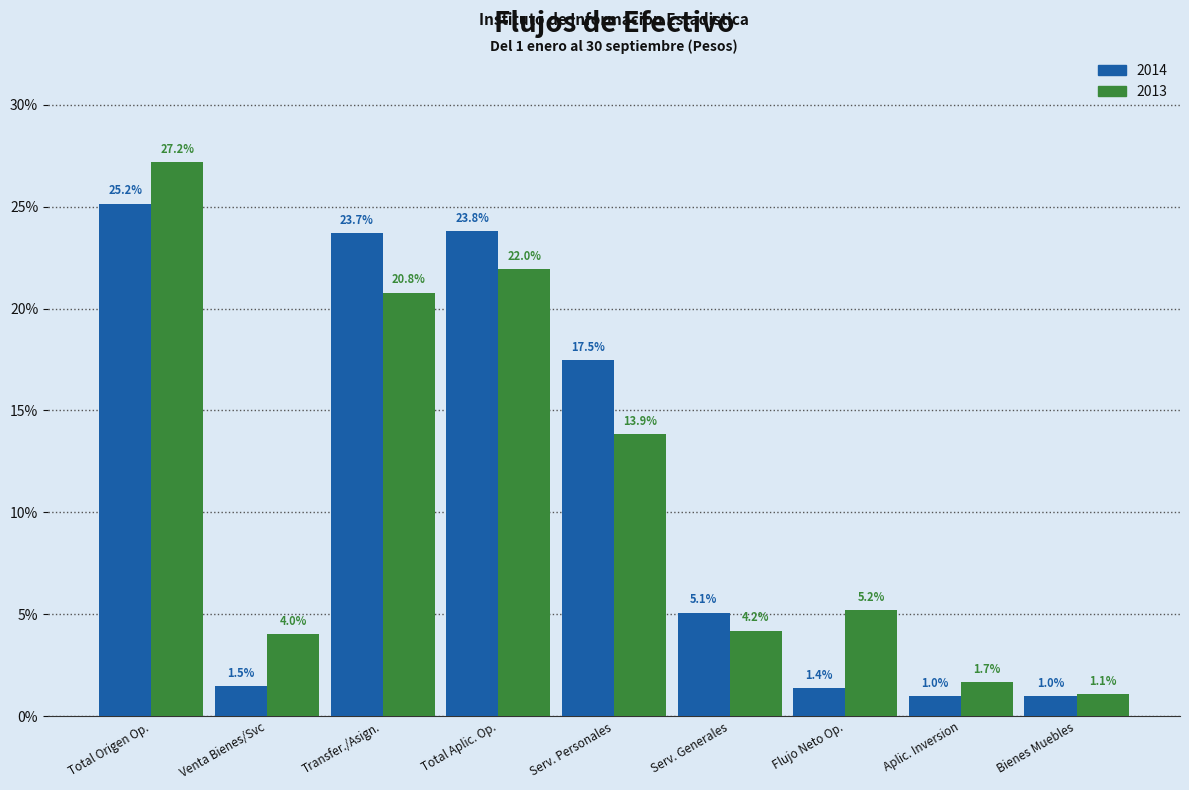

Reading left to right, what are all the values shown in this chart?

2014: Total Origen Op.=25.2	Venta Bienes/Svc=1.5	Transfer./Asign.=23.7	Total Aplic. Op.=23.8	Serv. Personales=17.5	Serv. Generales=5.1	Flujo Neto Op.=1.4	Aplic. Inversion=1.0	Bienes Muebles=1.0
2013: Total Origen Op.=27.2	Venta Bienes/Svc=4.0	Transfer./Asign.=20.8	Total Aplic. Op.=22.0	Serv. Personales=13.9	Serv. Generales=4.2	Flujo Neto Op.=5.2	Aplic. Inversion=1.7	Bienes Muebles=1.1